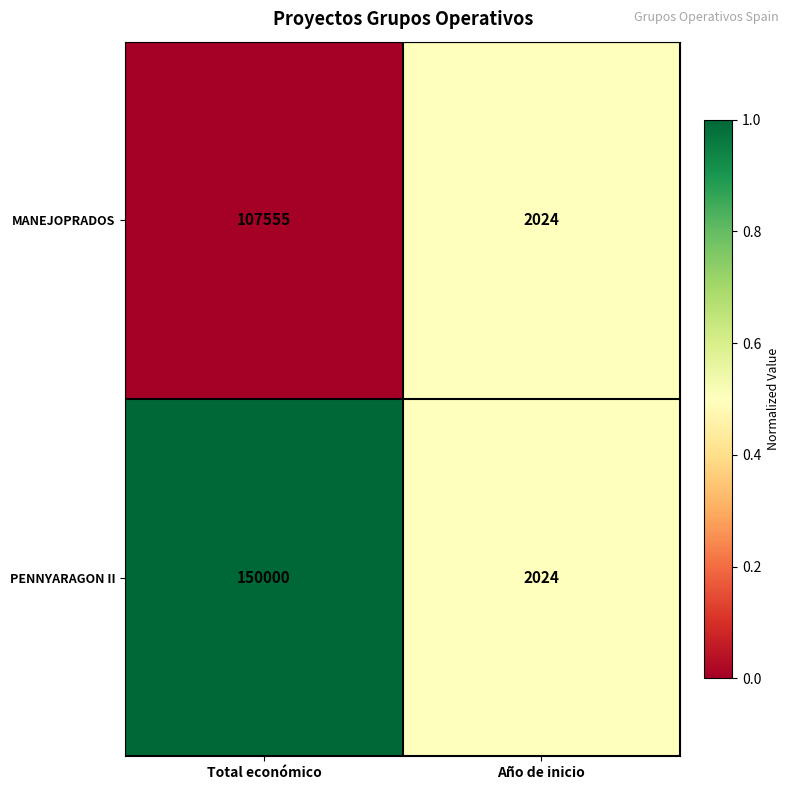

What is the spread (max minus min) of values at Total económico?

42445